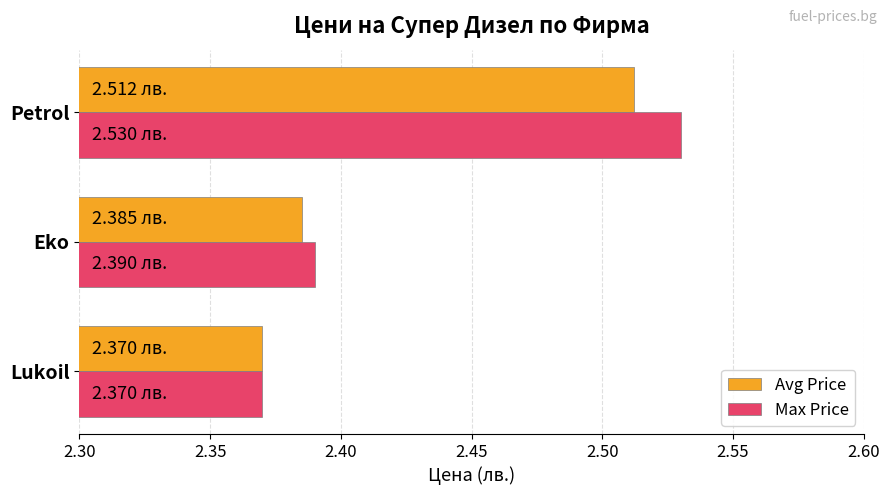

Which series has the largest total across all categories?

Max Price